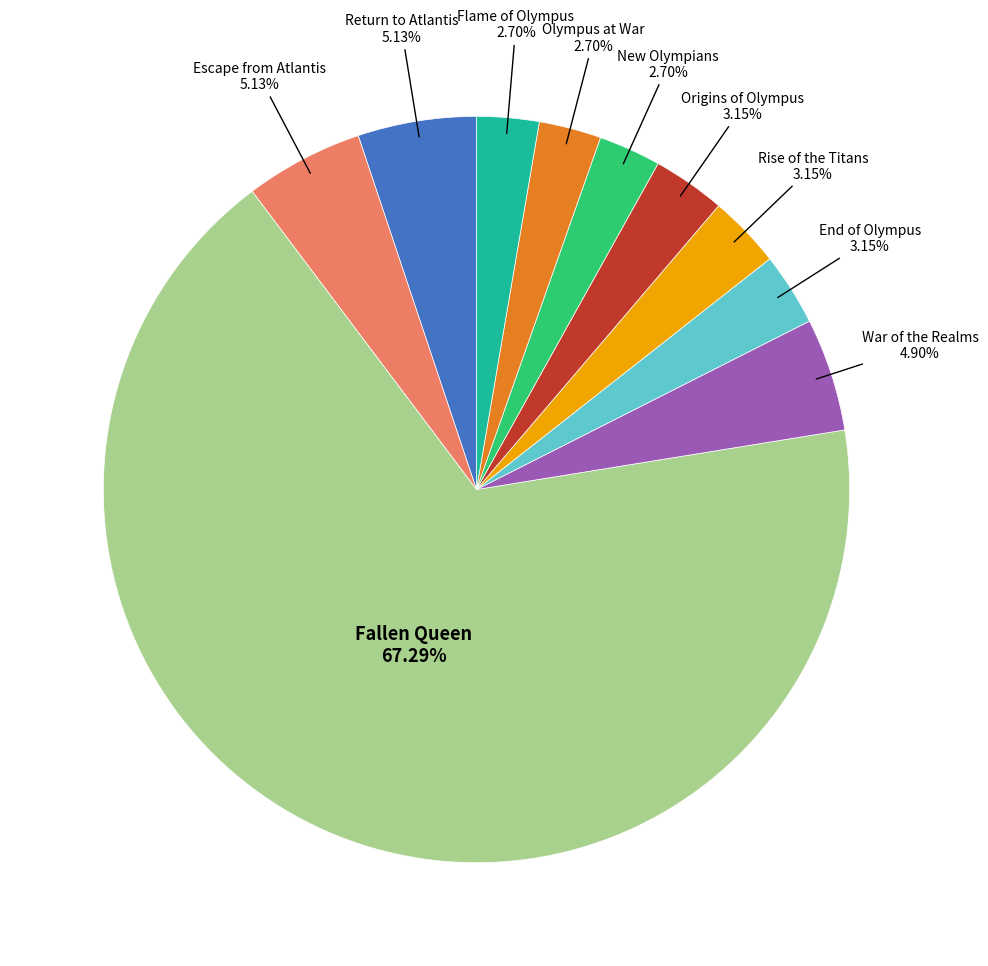

Is there a majority slice in this chart?

Yes